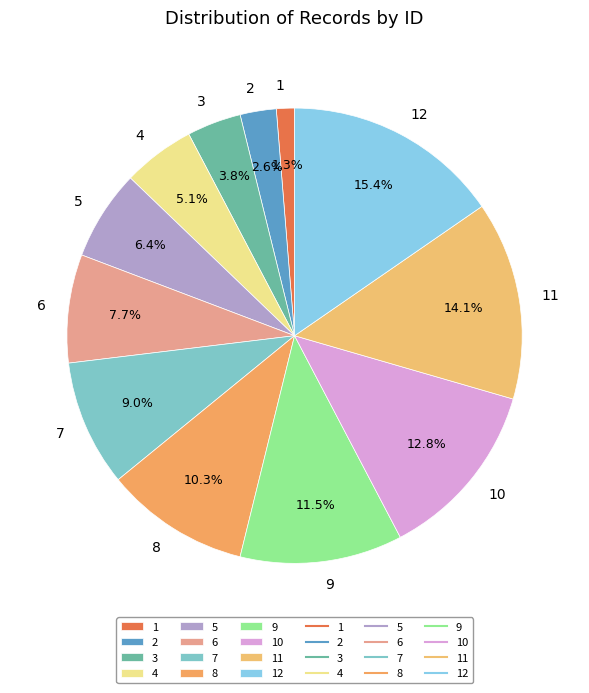

Does 2 account for over 50% of the chart?

No